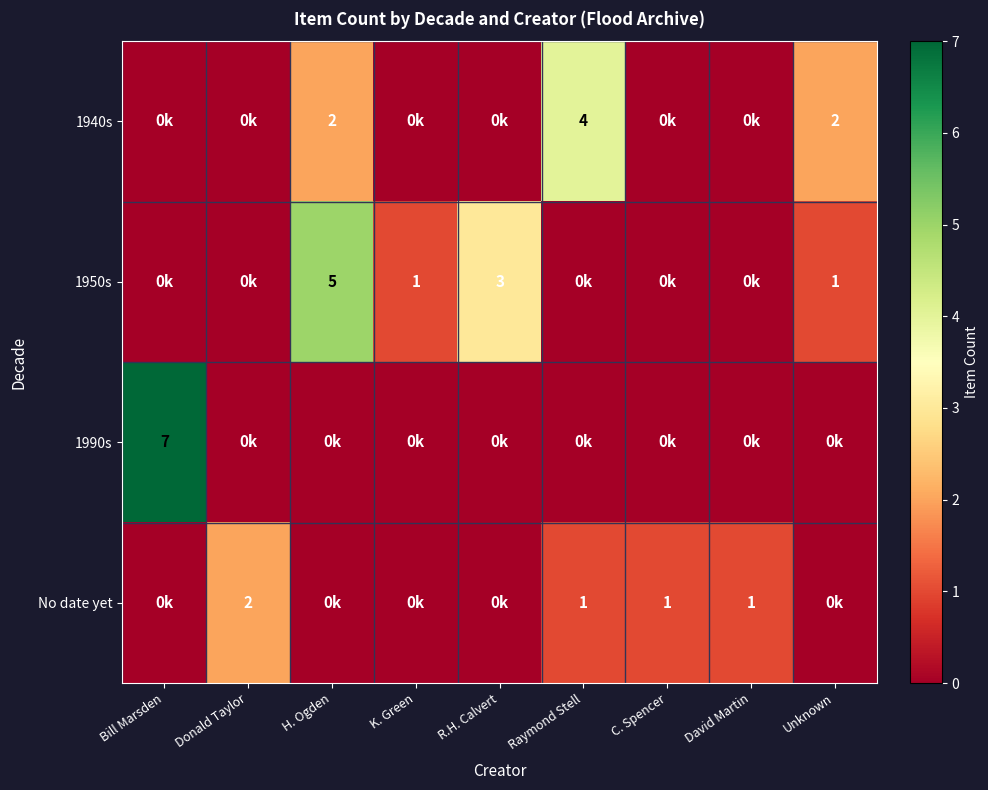

Is the value of 1940s at H. Ogden greater than the value of No date yet at C. Spencer?

Yes